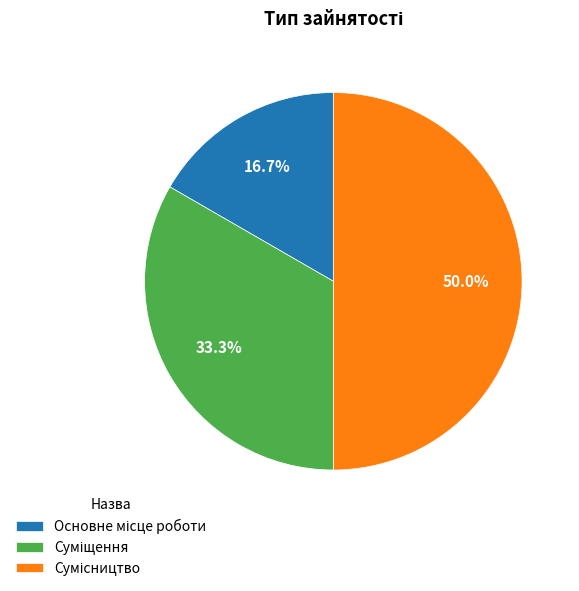

Is there any slice that represents more than half of the pie?

No